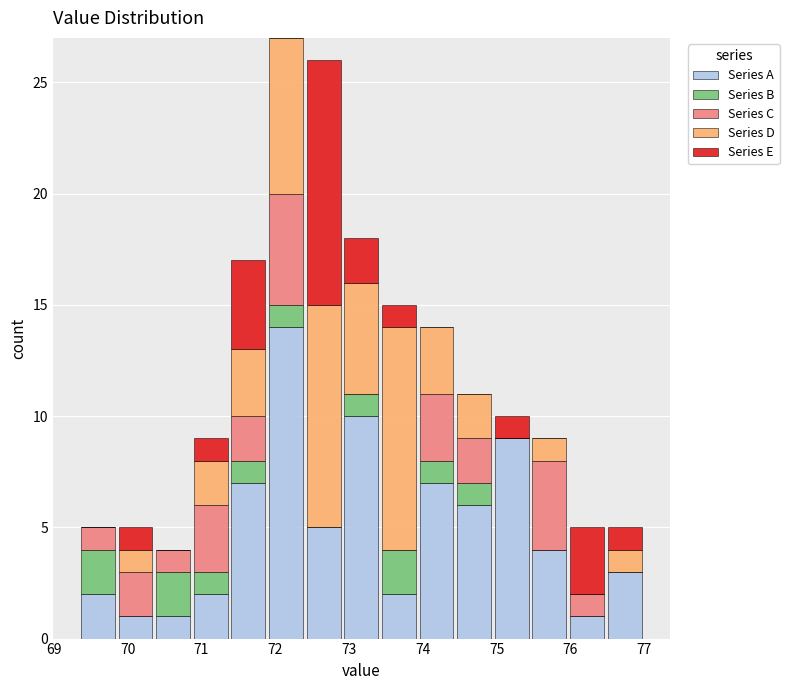

Reading left to right, list every stacked bar in this chart as the range it spans on the x-axis followed by its total height. Neither the bar edges nor the heights are printed on the chart, so give them approximately, as read against the axes.

69.34 to 69.85: 5
69.85 to 70.36: 5
70.36 to 70.87: 4
70.87 to 71.38: 9
71.38 to 71.89: 17
71.89 to 72.40: 27
72.40 to 72.91: 26
72.91 to 73.42: 18
73.42 to 73.93: 15
73.93 to 74.44: 14
74.44 to 74.95: 11
74.95 to 75.46: 10
75.46 to 75.97: 9
75.97 to 76.48: 5
76.48 to 76.99: 5